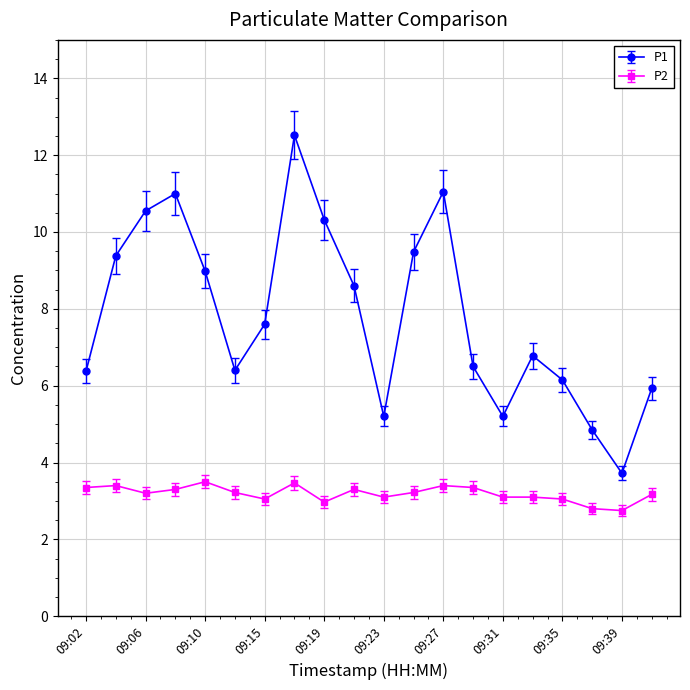

What is the minimum value for P1?

3.7